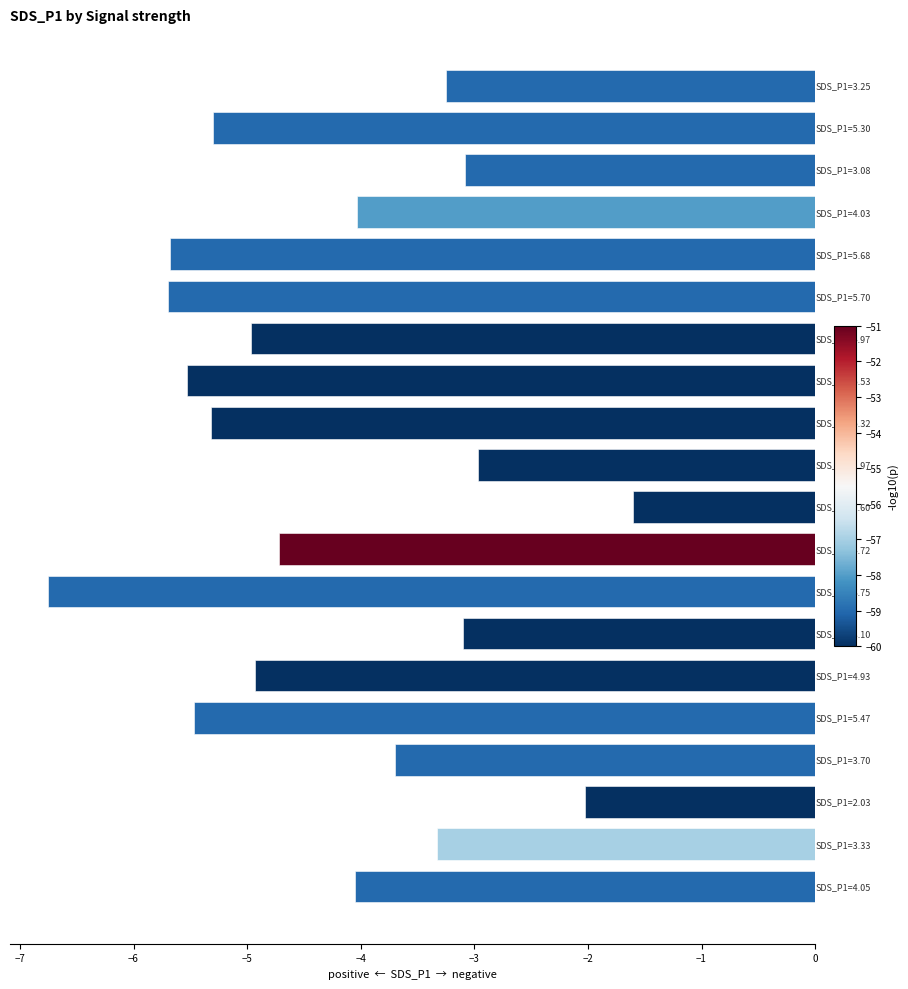

What is the value of the 18th bar from the top?

-2.0